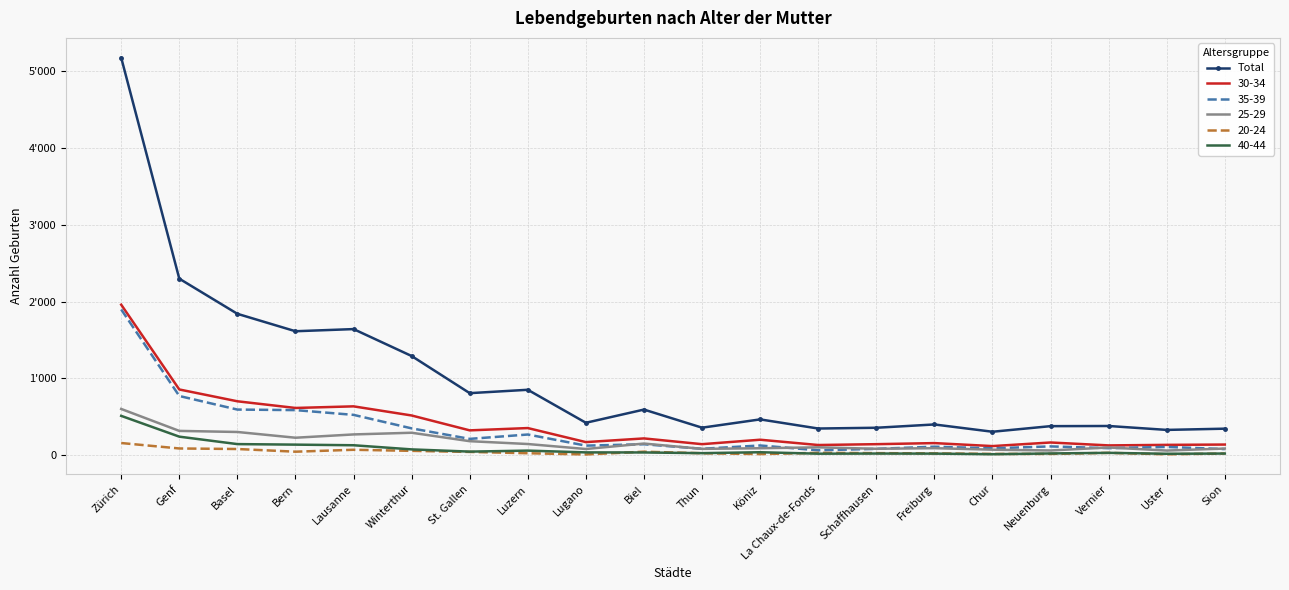

Reading left to right, what are all the values shown in this chart?

5179	2299	1841	1614	1642	1291	807	851	421	593	357	465	346	356	399	304	377	379	328	344